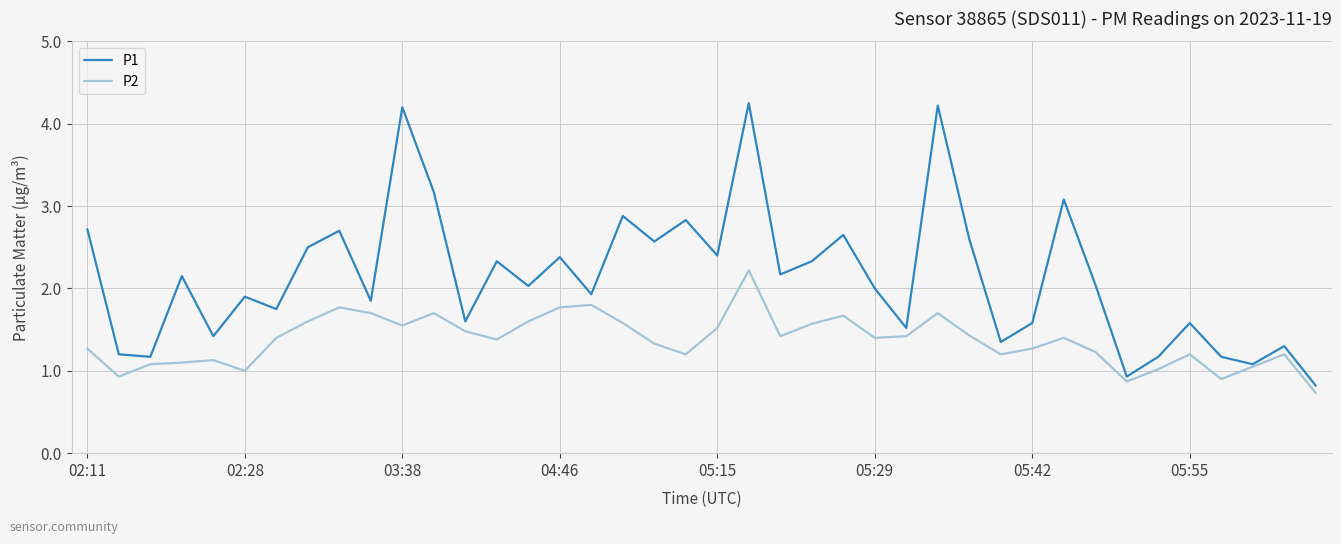

What is the lowest value of the P1 series?

0.8